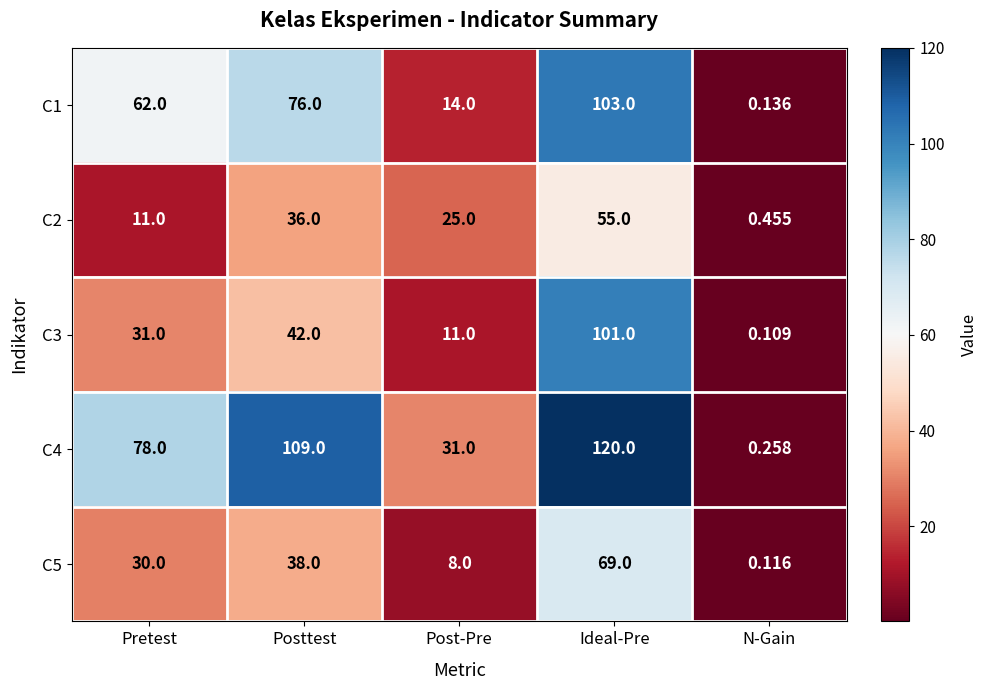

List the labels in order of C1 value, largest first.

Ideal-Pre, Posttest, Pretest, Post-Pre, N-Gain